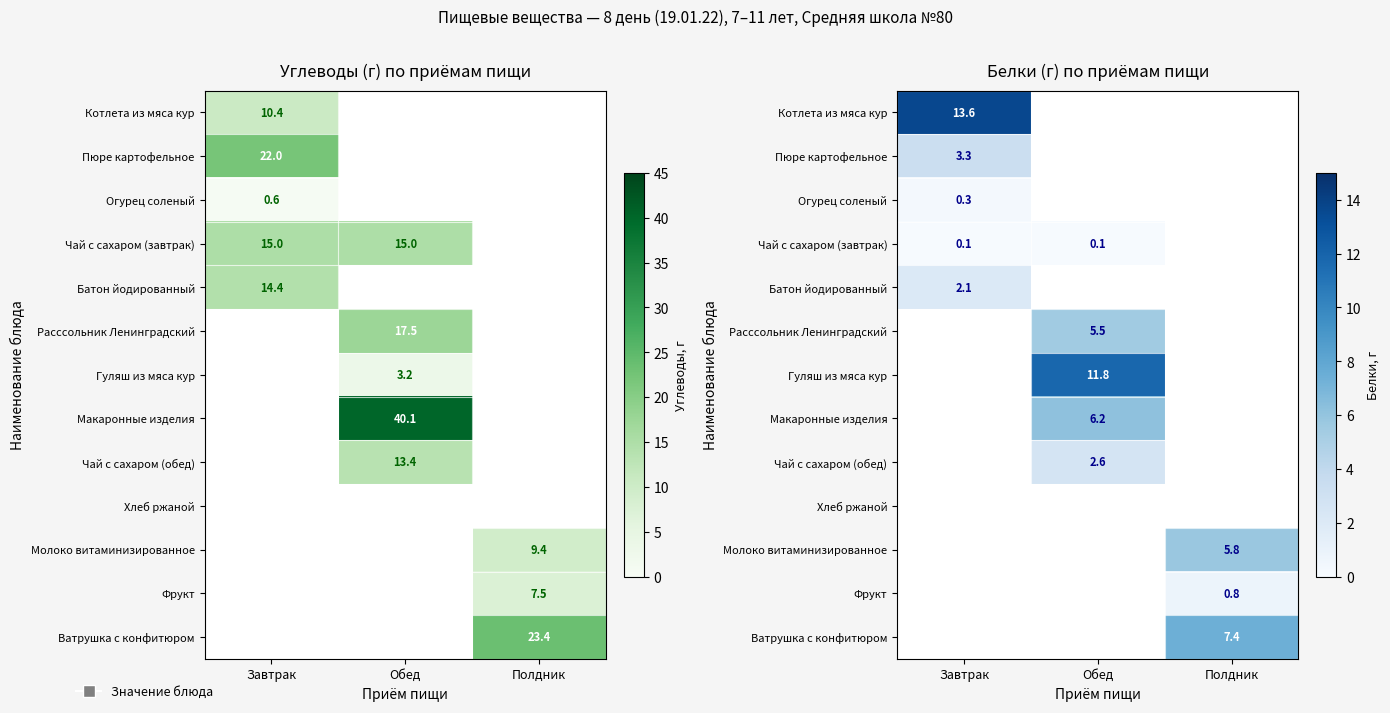

Is it true that Фрукт equals 0.2 at Полдник?

False